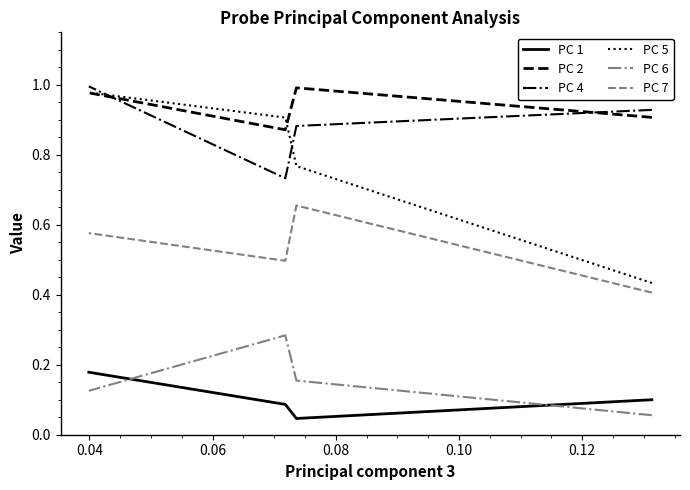

Which series has the largest total across all categories?

PC 2